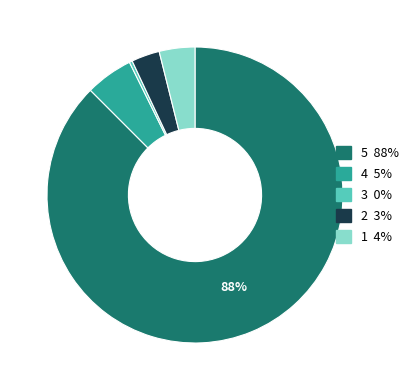

Is there a majority slice in this chart?

Yes